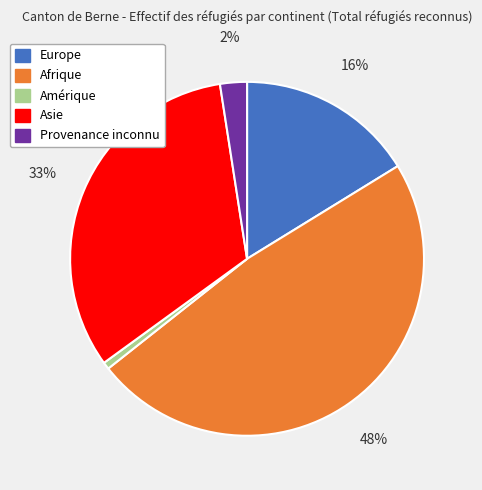

How many segments does this pie chart have?

5